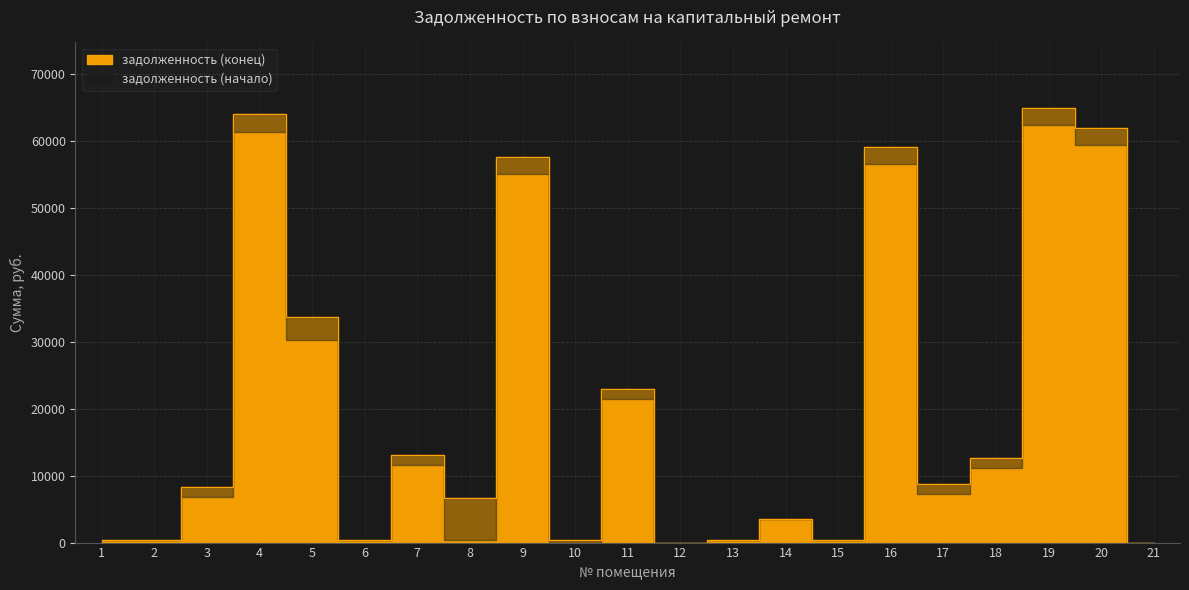

Rank the categories by value from lowest to highest.

12, 21, 2, 10, 6, 1, 13, 15, 14, 8, 3, 17, 18, 7, 11, 5, 9, 16, 20, 4, 19